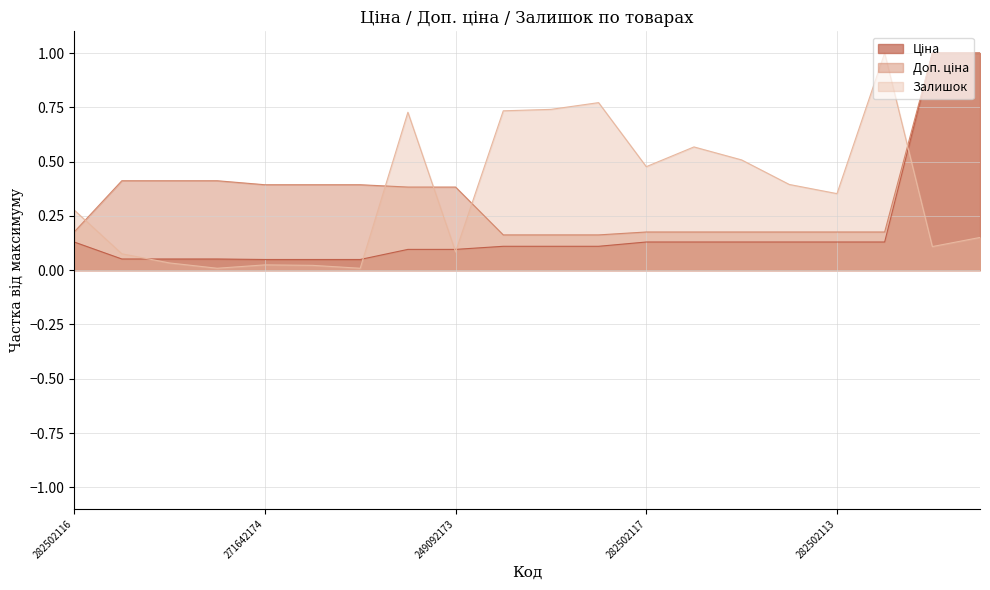

Which series has the widest spread of values?

Залишок